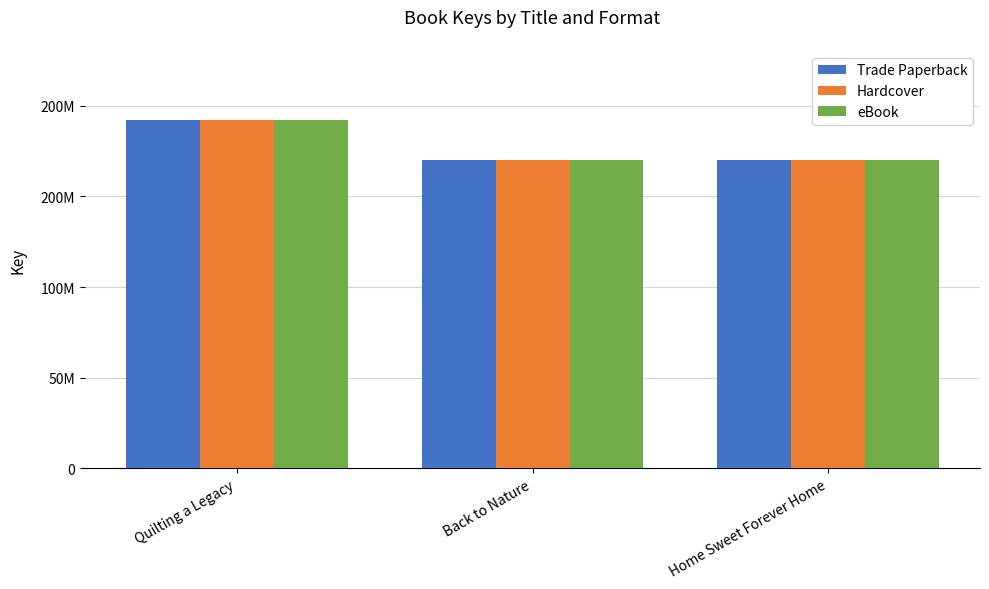

Which series has the widest spread of values?

Trade Paperback